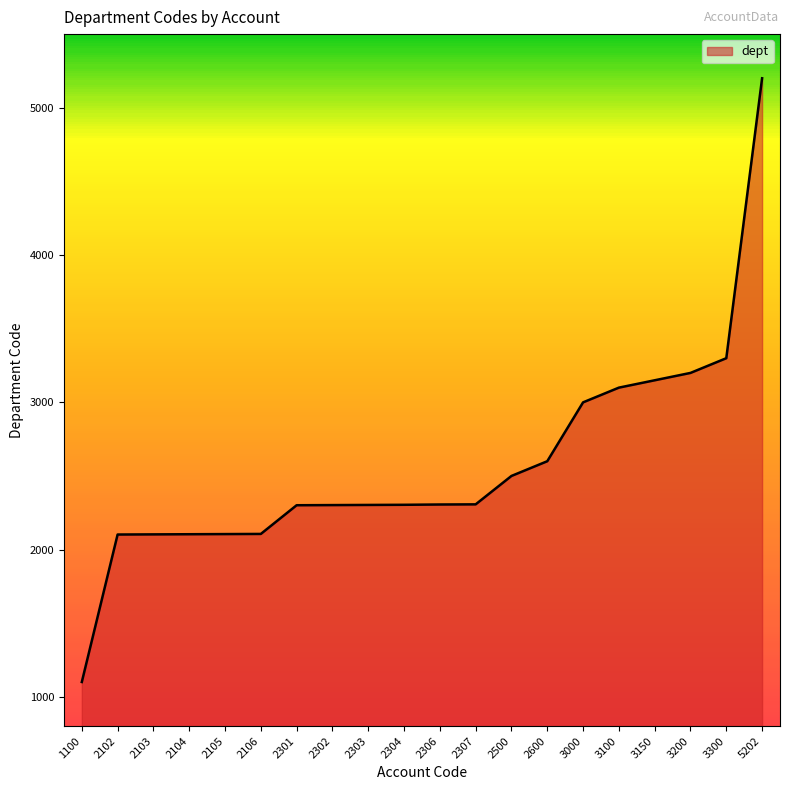

What is the change in value from 2303 to 3200?

+897